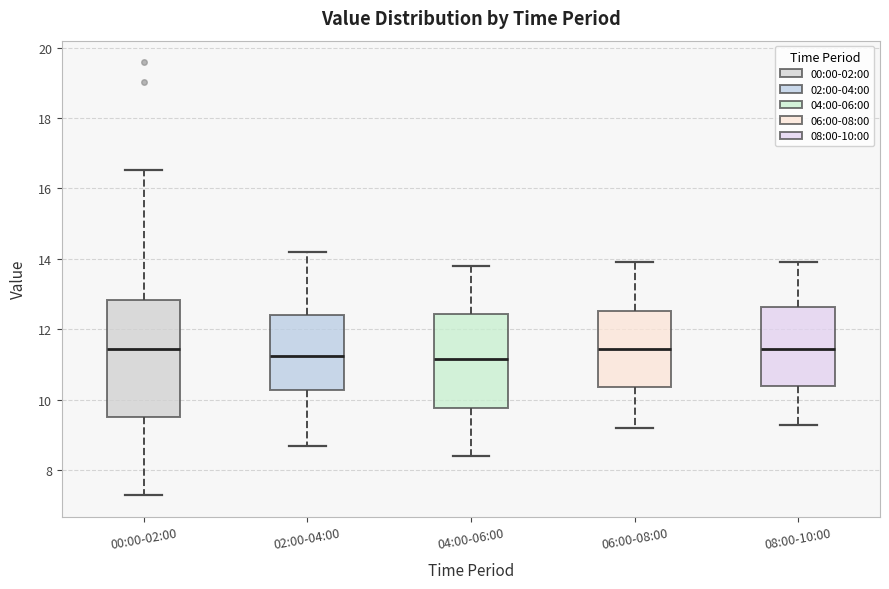

Reading left to right, transcribe this box plot: for each box, give where its median line is, the range the box spans, and where its two whiskers end, as read against the y-axis. The values are not printed on the chart, so give them approximately, as read against the axis.

00:00-02:00: median 11.4, box 9.6 to 12.8, whiskers 7.4 to 16.6
02:00-04:00: median 11.2, box 10.2 to 12.4, whiskers 8.8 to 14.2
04:00-06:00: median 11.2, box 9.8 to 12.4, whiskers 8.4 to 13.8
06:00-08:00: median 11.4, box 10.4 to 12.6, whiskers 9.2 to 14.0
08:00-10:00: median 11.4, box 10.4 to 12.6, whiskers 9.4 to 14.0